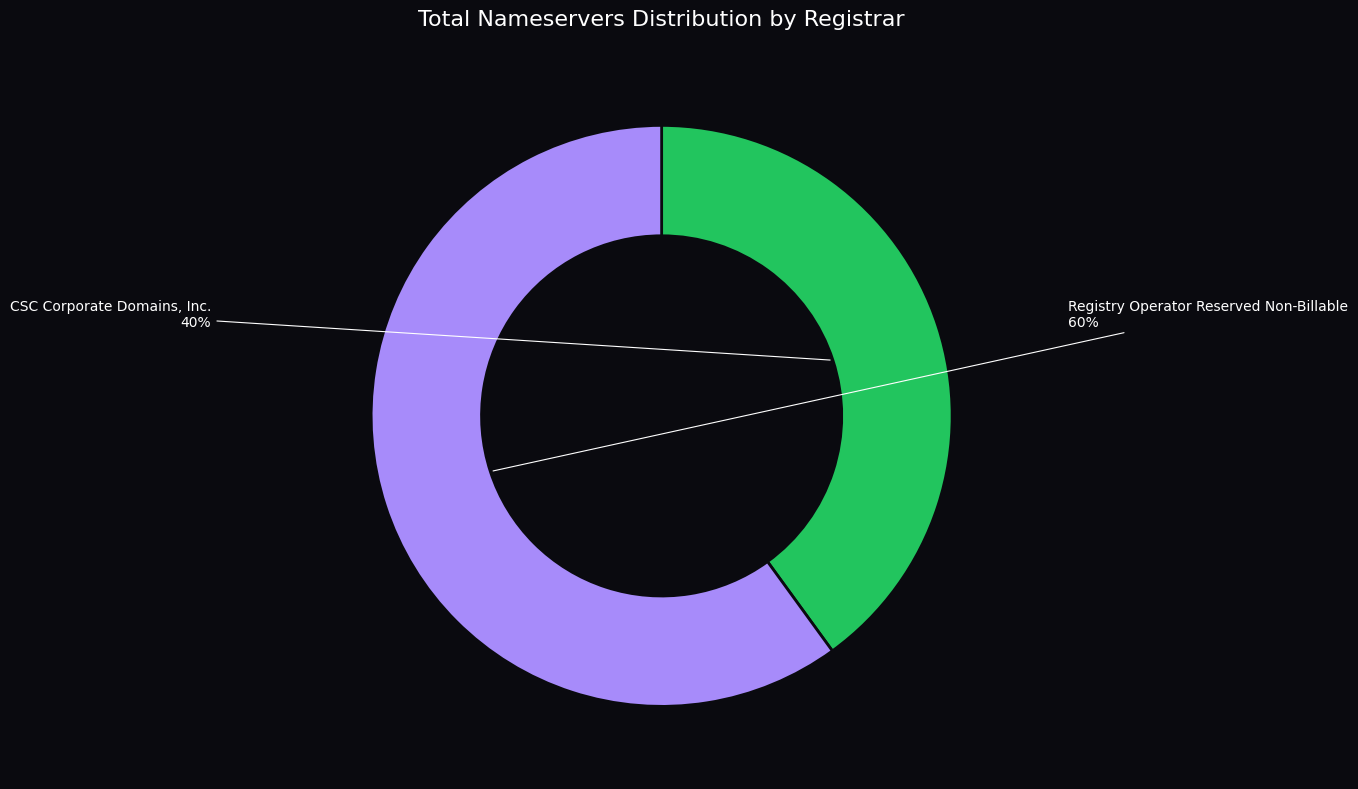

Which has a higher value, Registry Operator Reserved Non-Billable or CSC Corporate Domains, Inc.?

Registry Operator Reserved Non-Billable